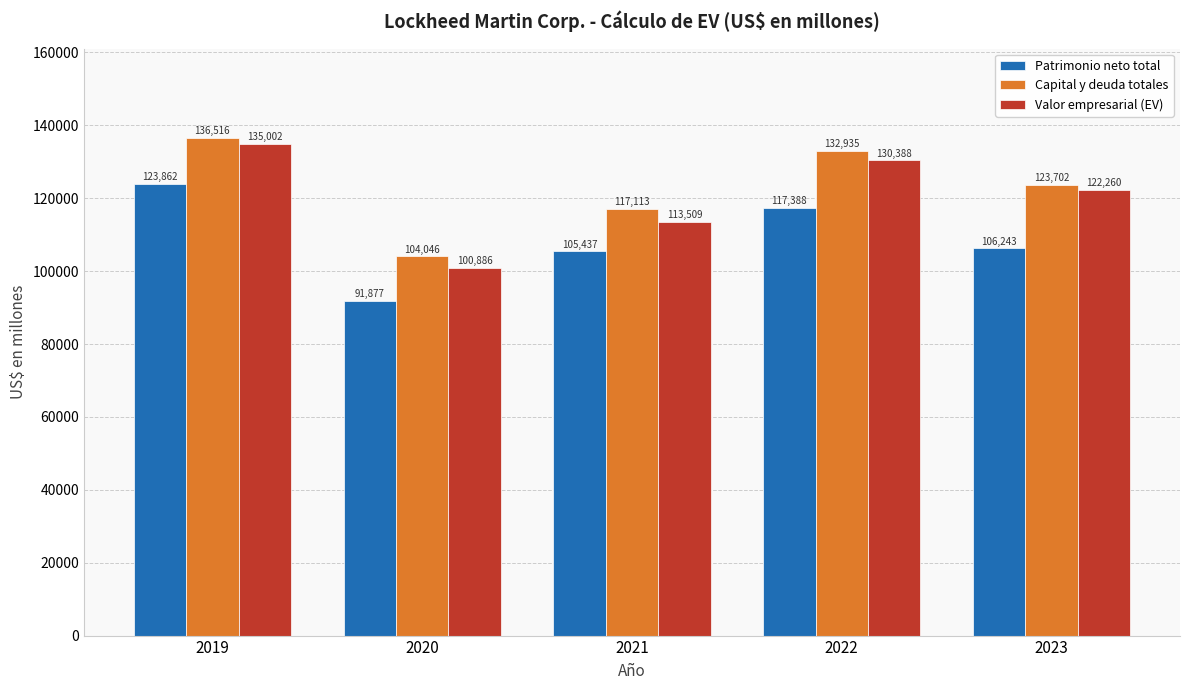

At how many categories does at least one series exceed 91933?

5